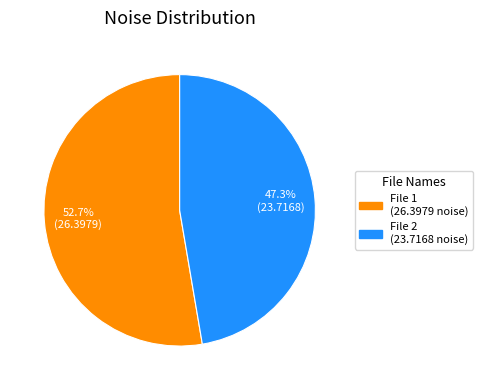

Between File 1 (26.3979 noise) and File 2 (23.7168 noise), which is larger?

File 1 (26.3979 noise)